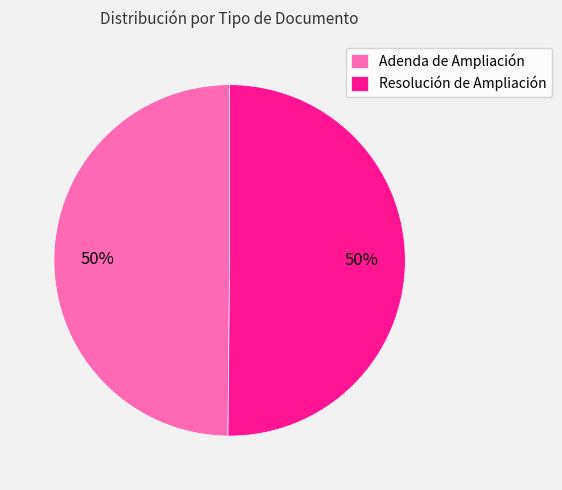

Is it true that Adenda de Ampliación is 50% of the pie?

True